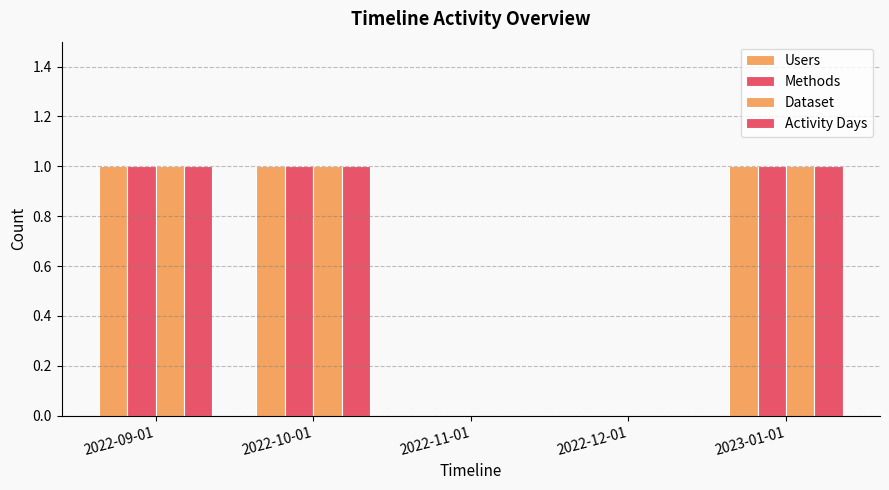

How many categories are shown in the chart?

5